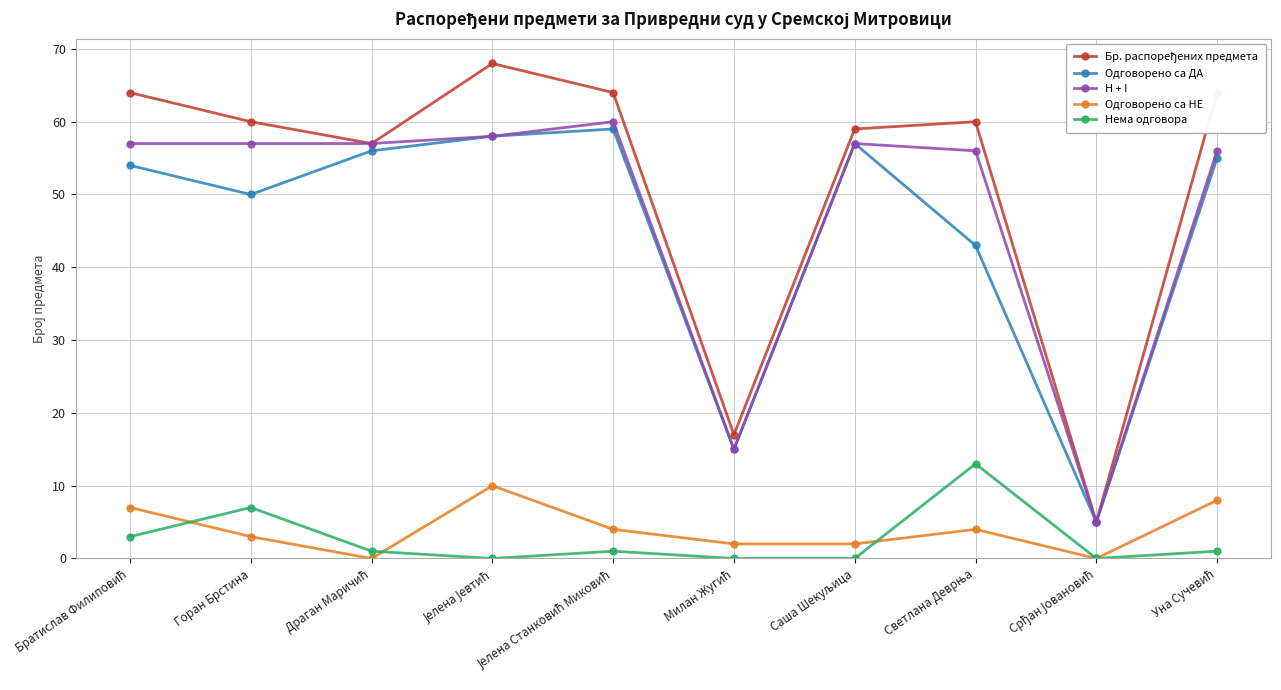

True or false: H + I and Одговорено са НЕ intersect in this chart.

False